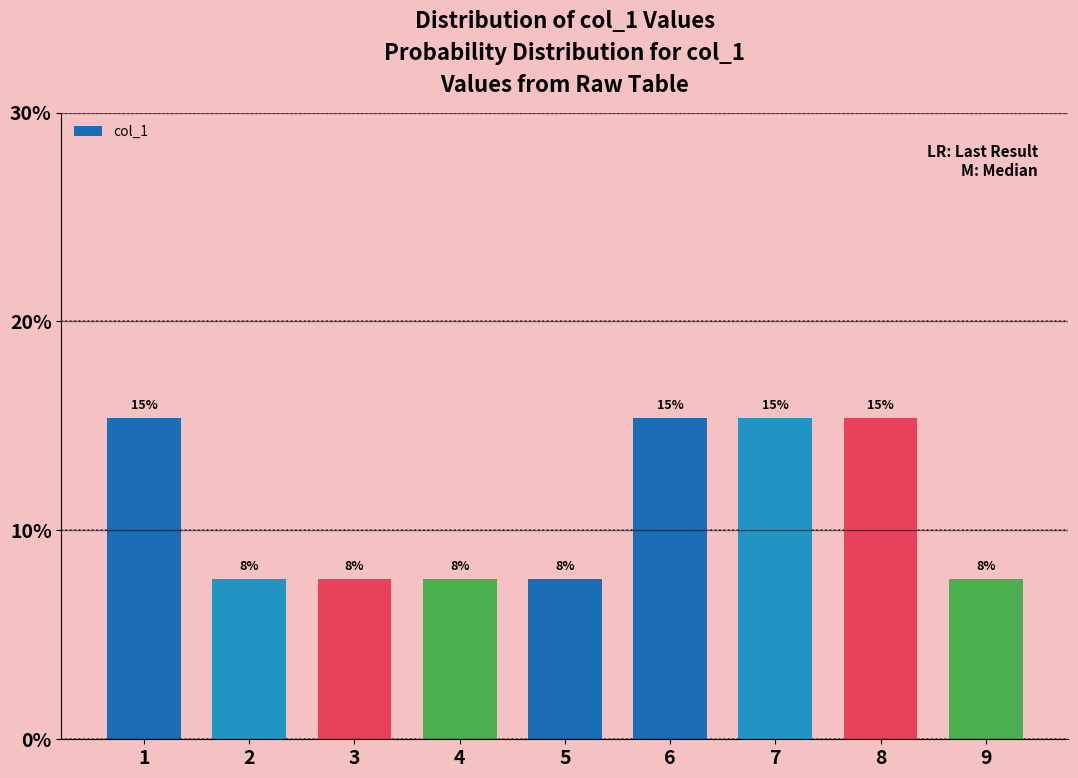

Are the bars horizontal?

No